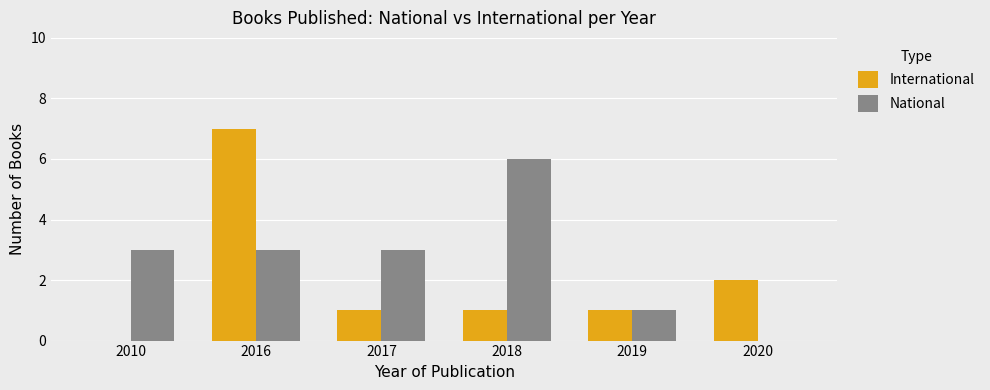

Between 2017 and 2020, which series saw the biggest shift?

National